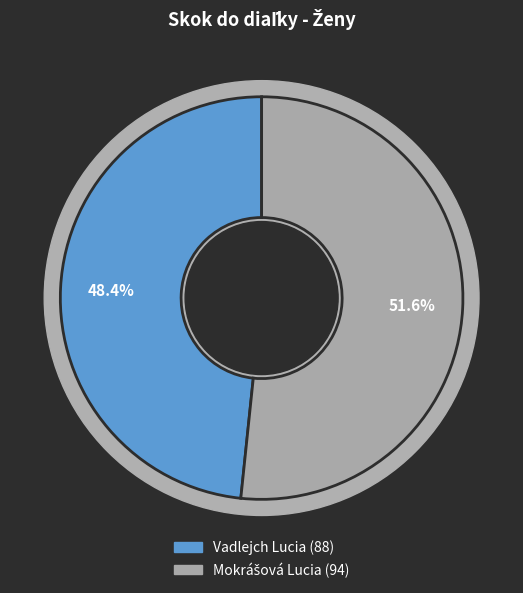

What is the smallest slice in the pie chart?

Vadlejch Lucia